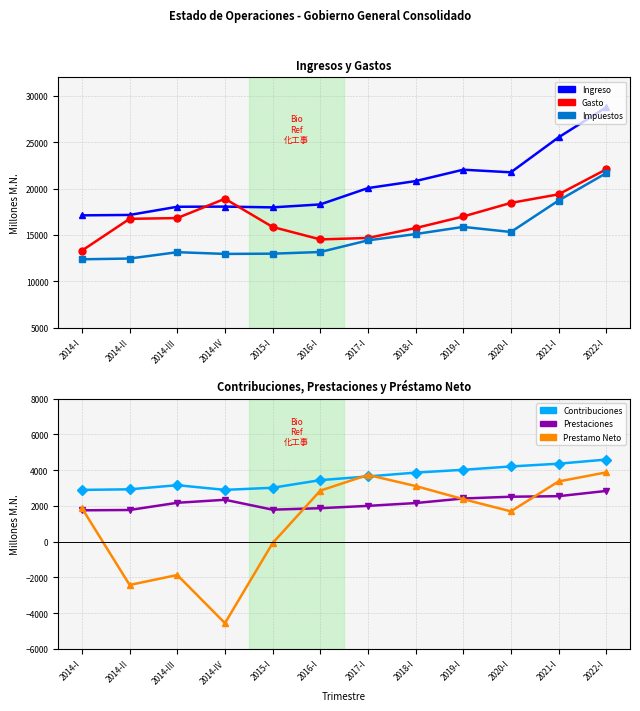

Does the chart display data point markers on the line(s)?

Yes